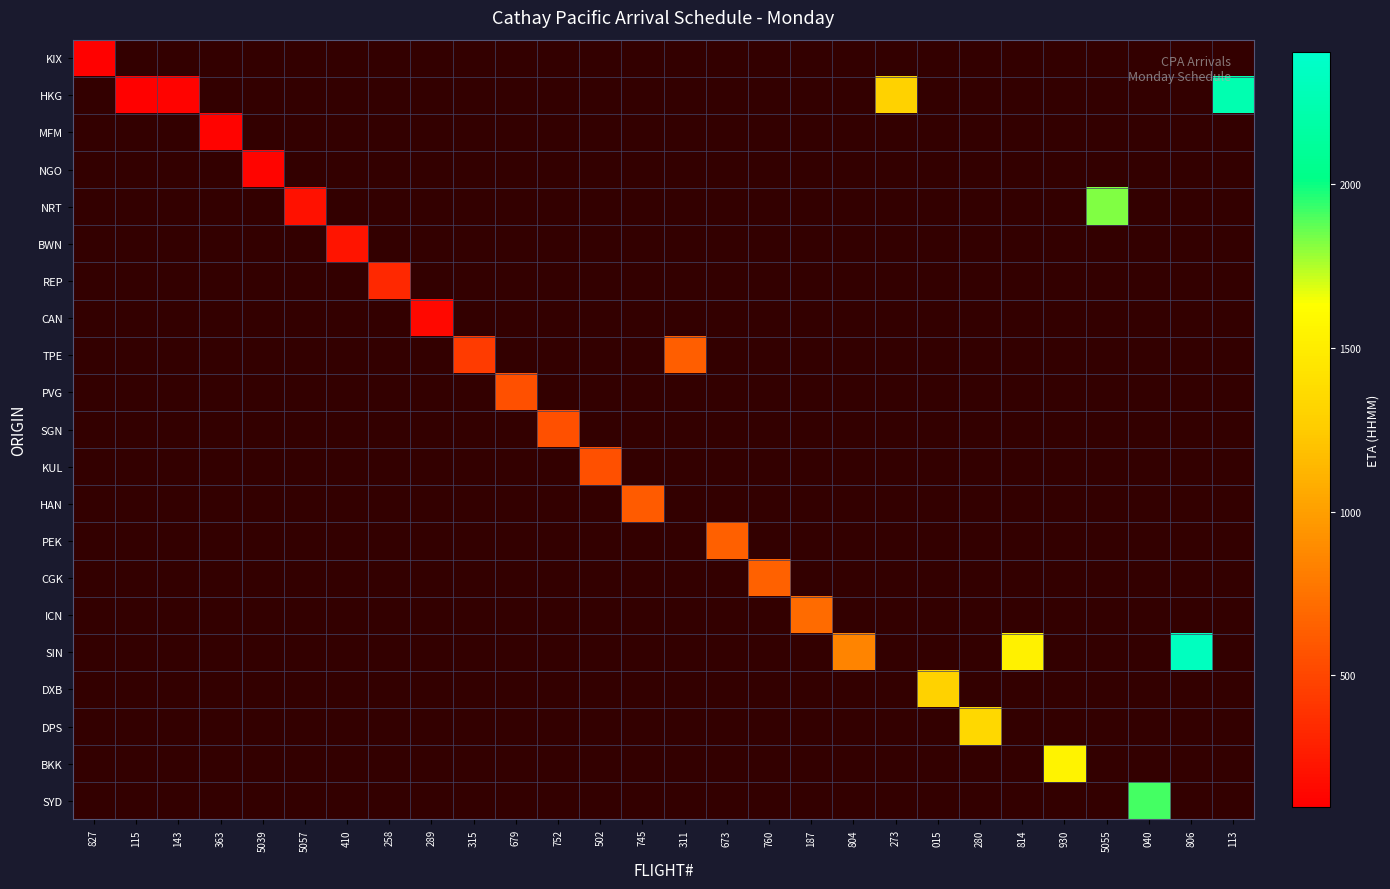

At how many categories does at least one series exceed 1051?

9